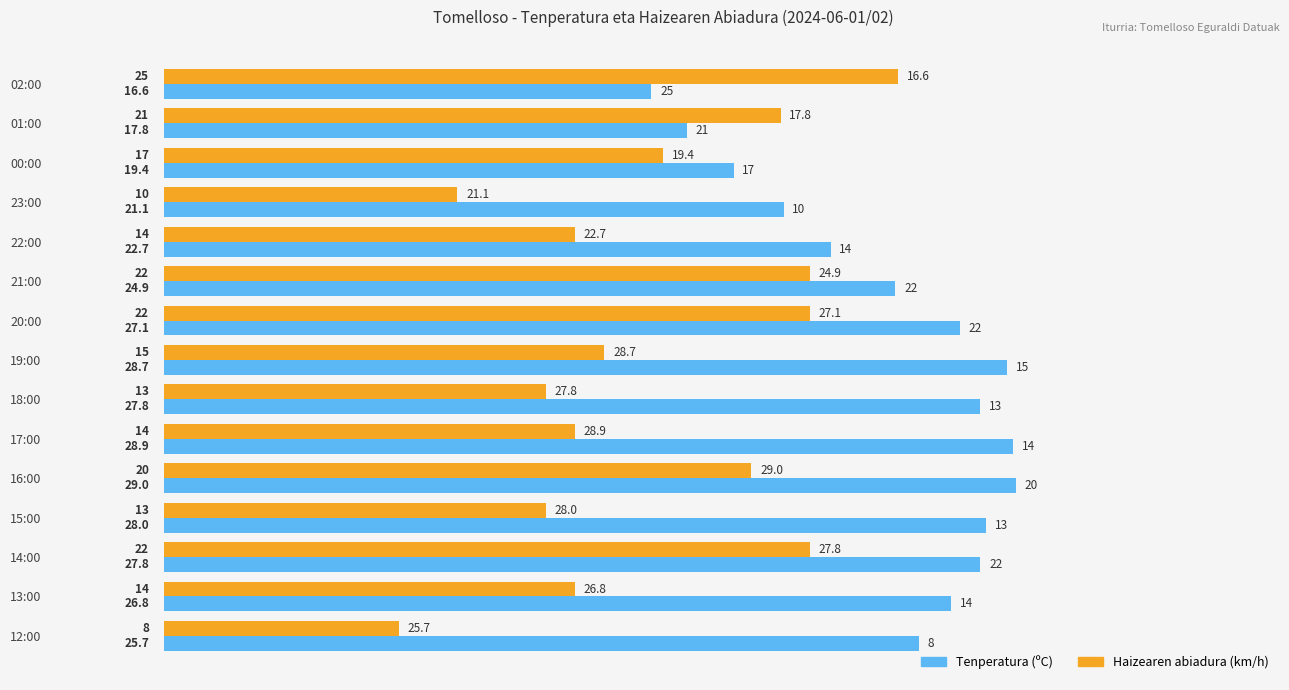

The value of Haizearen abiadura (km/h) at 22:00 is 14.0. True or false?

True